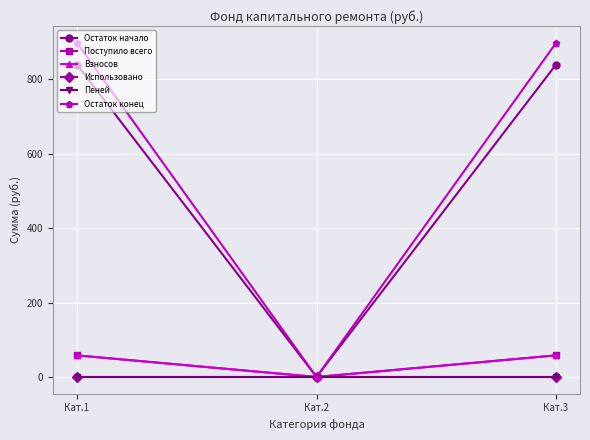

What is the maximum value for Взносов?

58.0